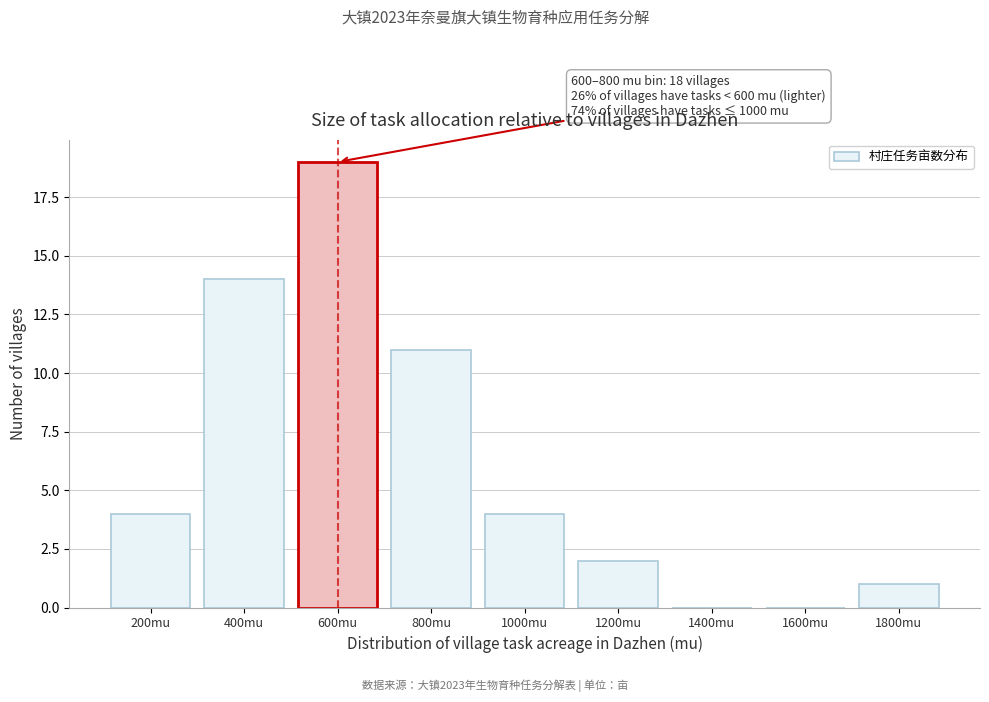

Reading left to right, list all the values displayed in this chart.

200mu=4	400mu=14	600mu=19	800mu=11	1000mu=4	1200mu=2	1400mu=0	1600mu=0	1800mu=1